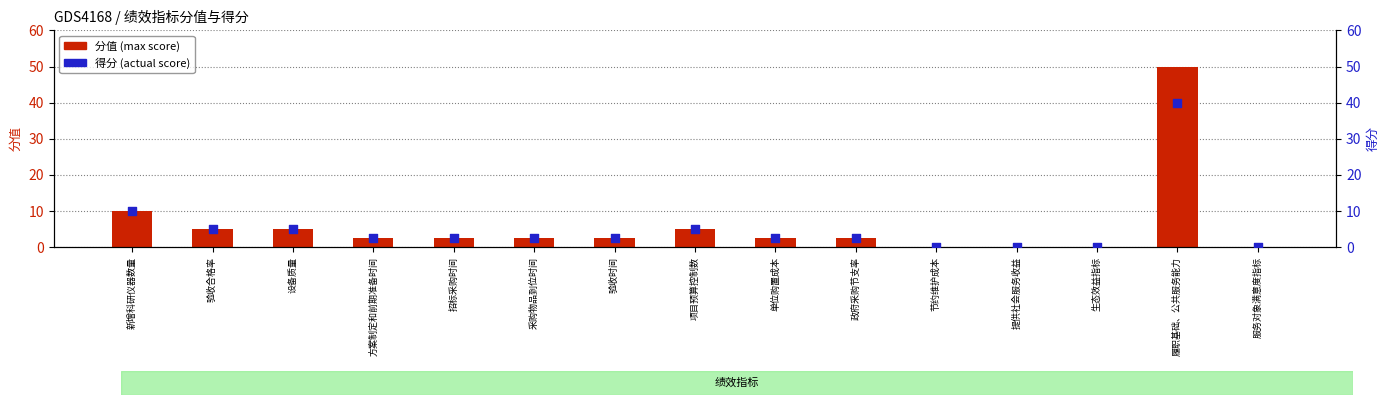

Which series has the widest spread of Y values?

分值 (max score)